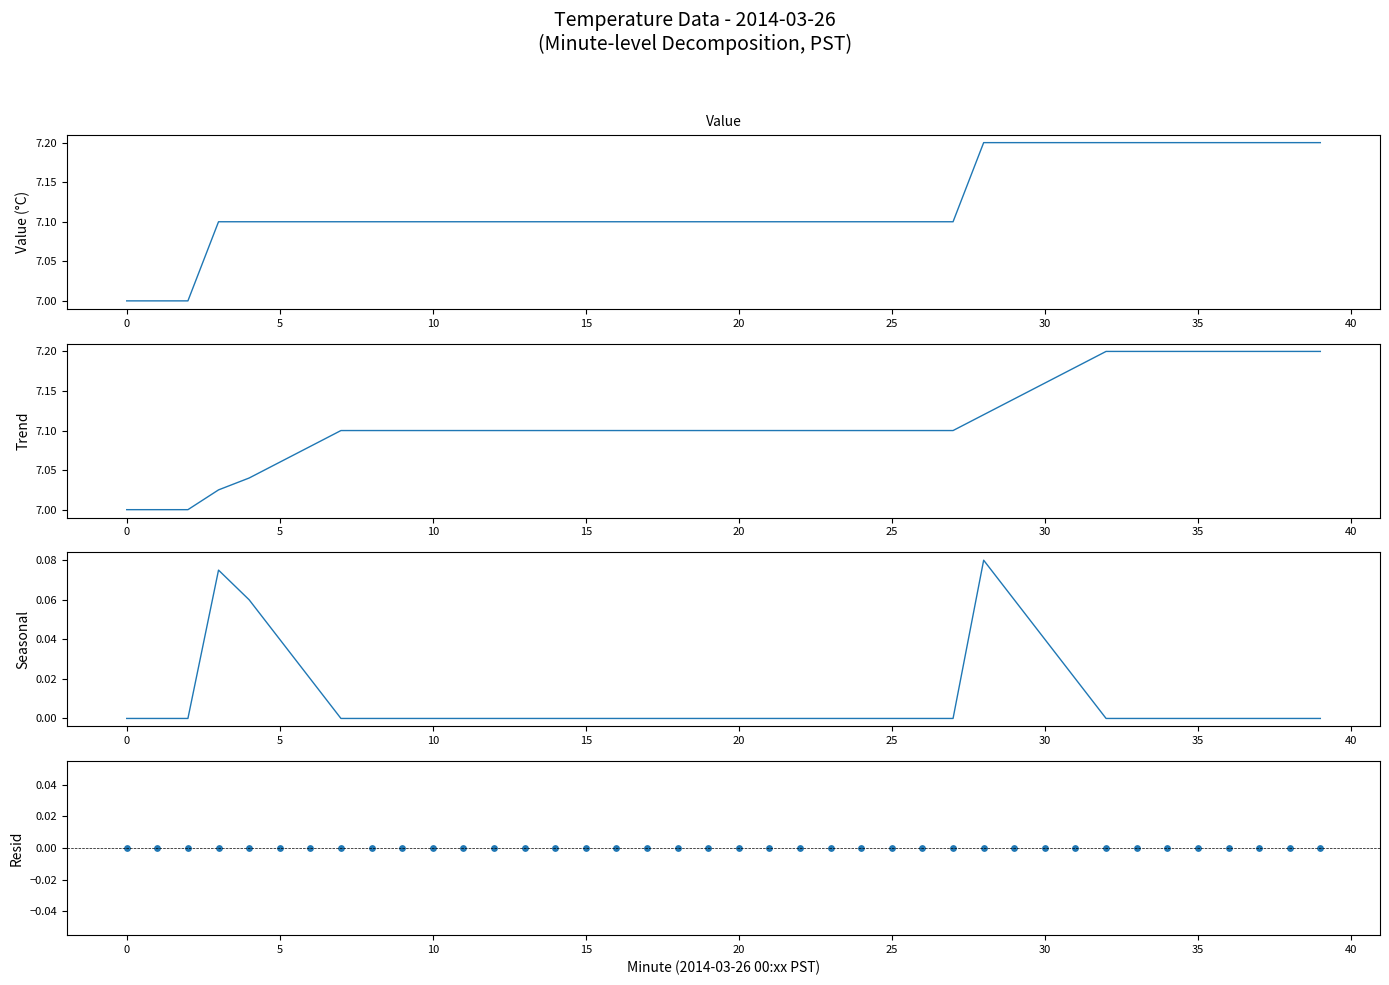

Which series contains the highest Y value?

Value